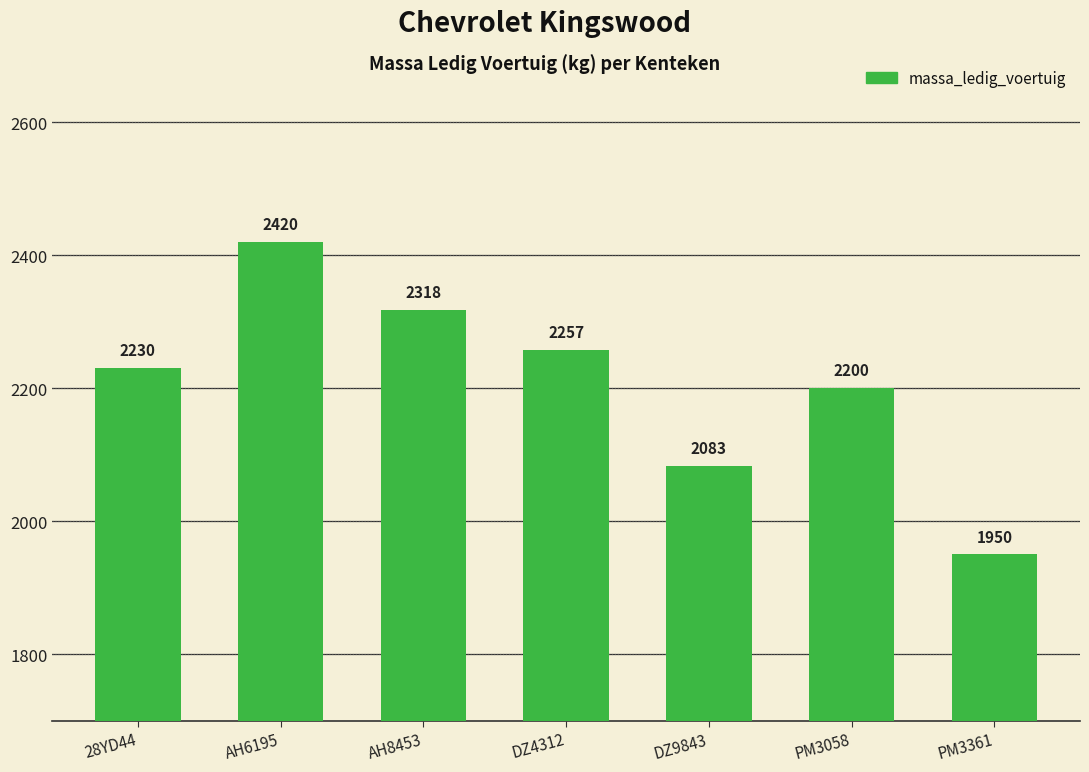

What is the sum of all values?

15458